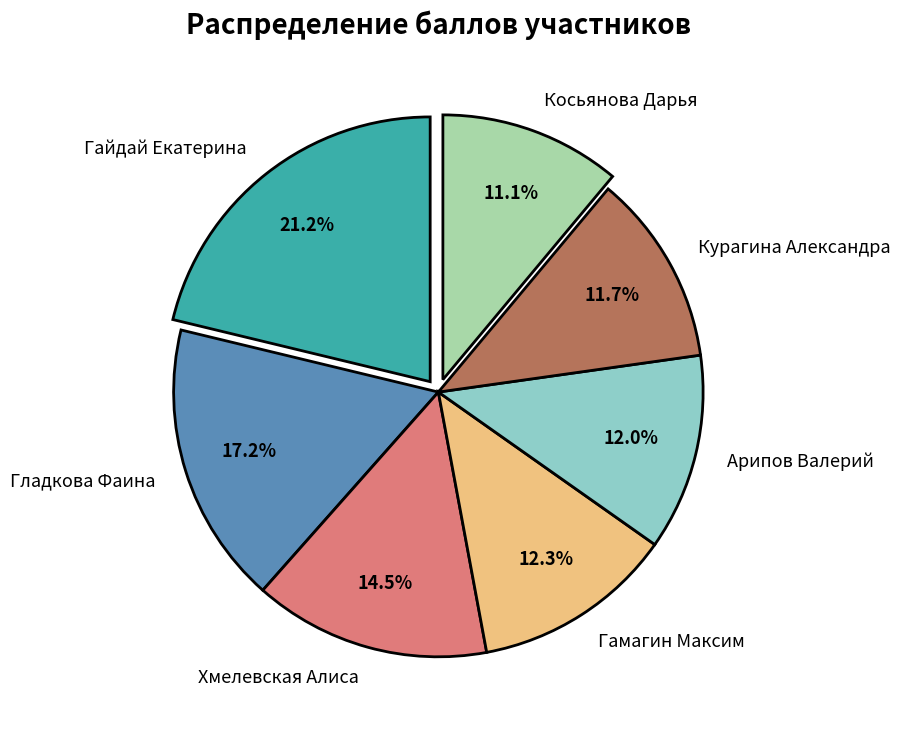

Which slice is the largest?

Гайдай Екатерина